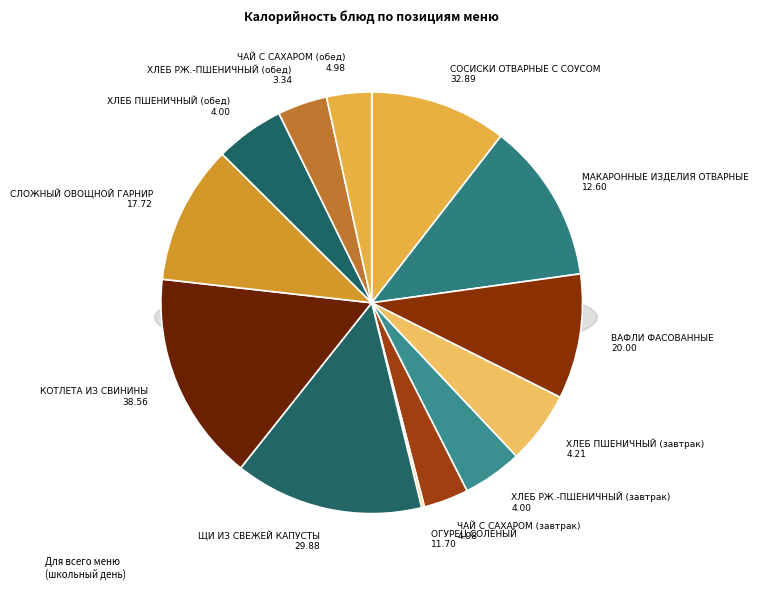

To the nearest percent, what percentage of the pie is ХЛЕБ ПШЕНИЧНЫЙ (обед)?

5%